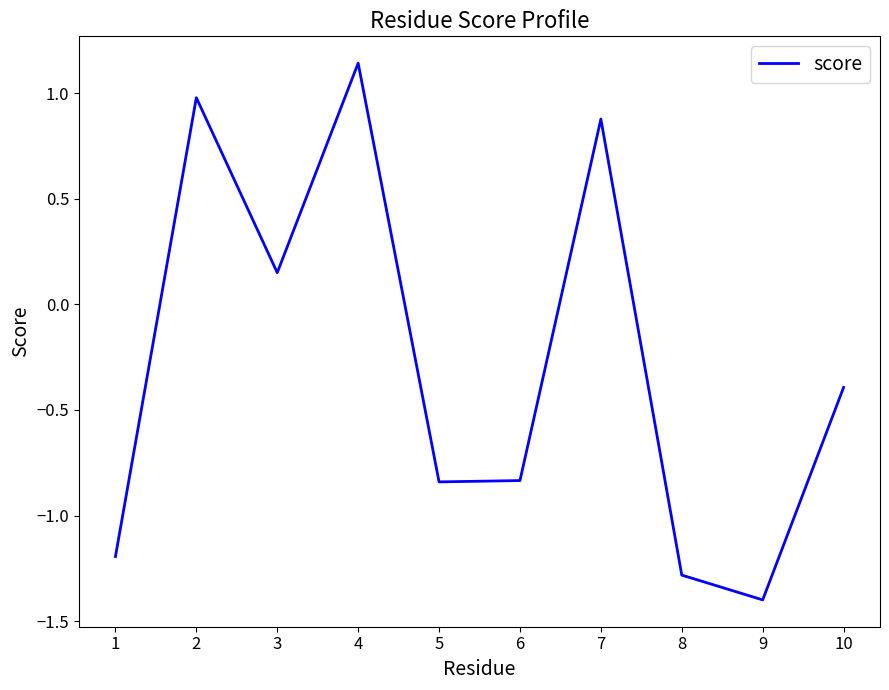

The value at 10 is -0.6. True or false?

False